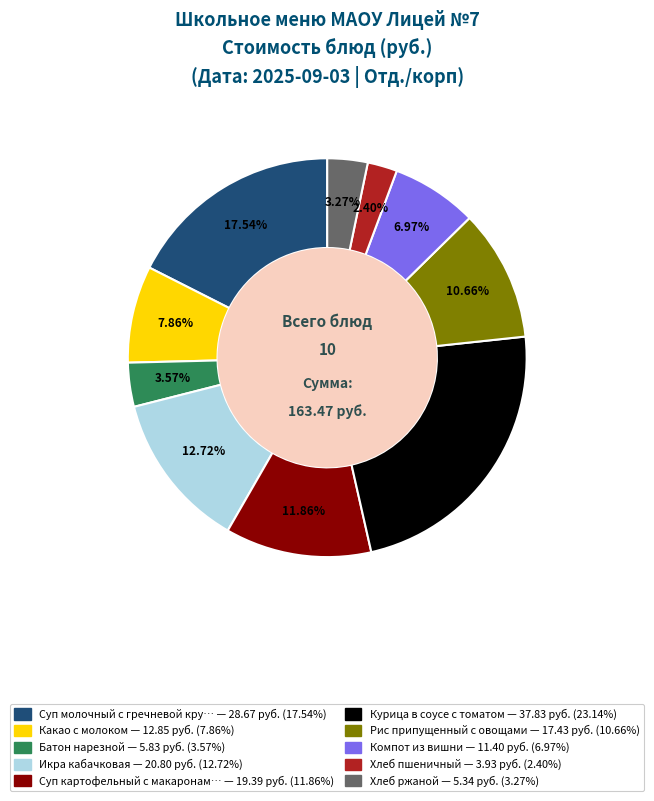

Is there a majority slice in this chart?

No